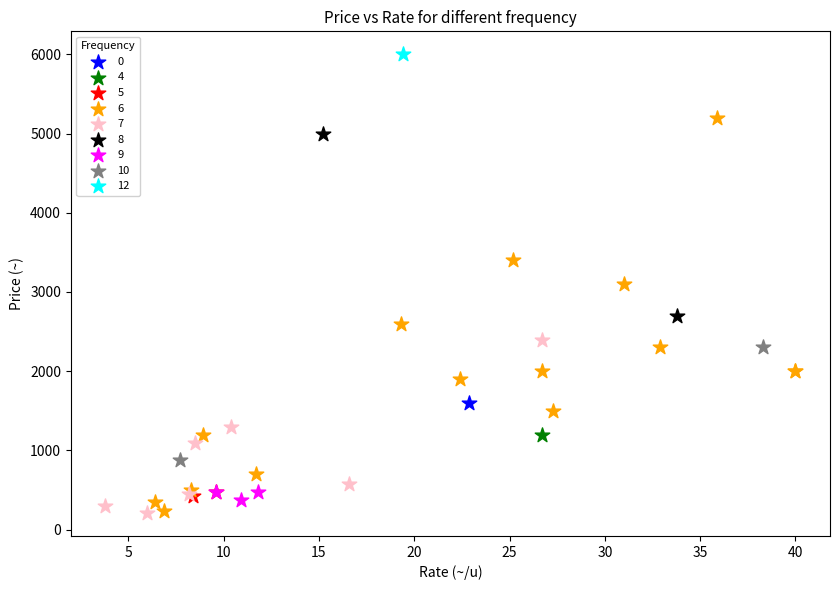

What are all the series names shown in the legend?

0, 4, 5, 6, 7, 8, 9, 10, 12